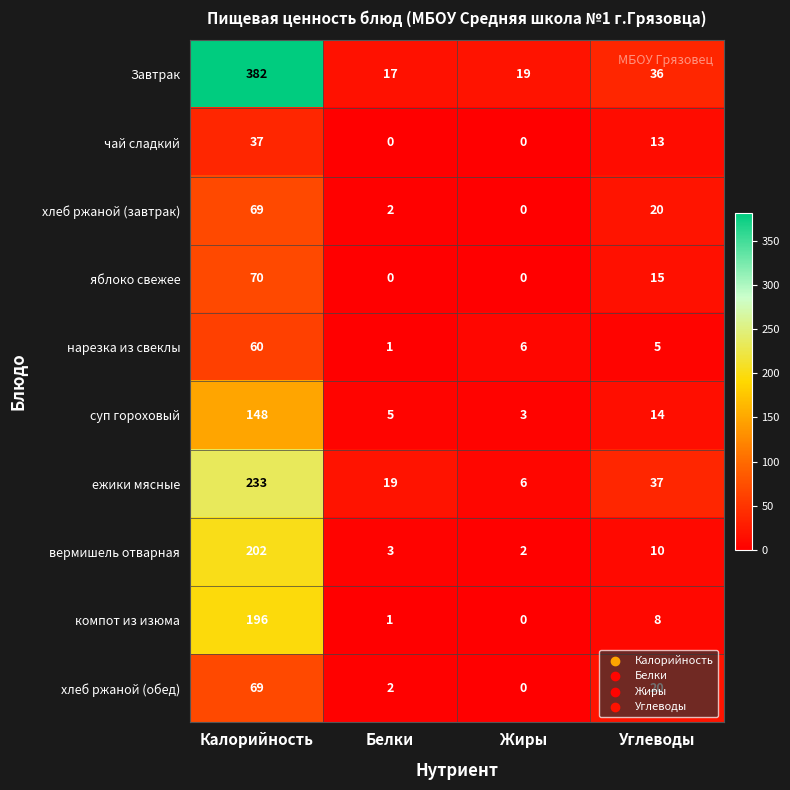

What is the maximum value shown in the chart?

382